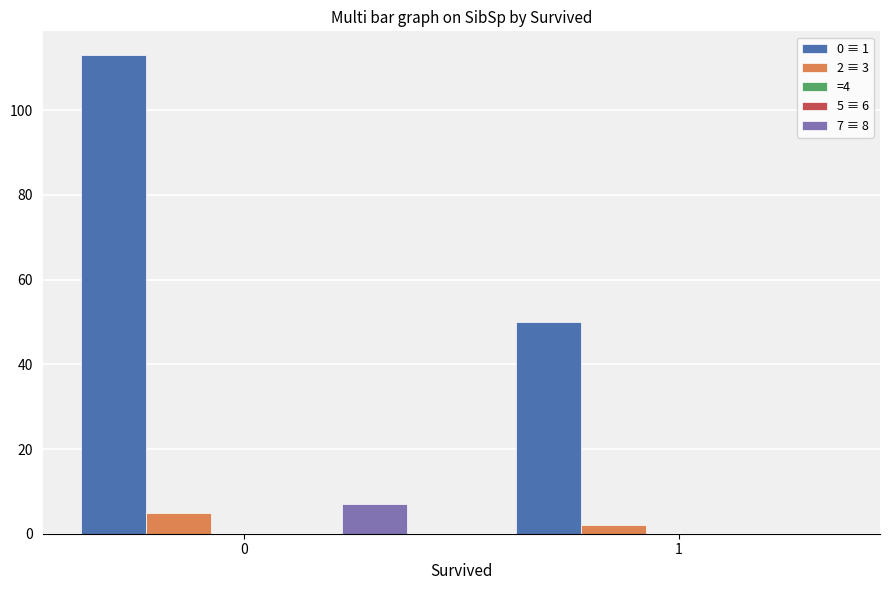

Rank the series at 1 from lowest to highest value.

=4, 5 ≡ 6, 7 ≡ 8, 2 ≡ 3, 0 ≡ 1